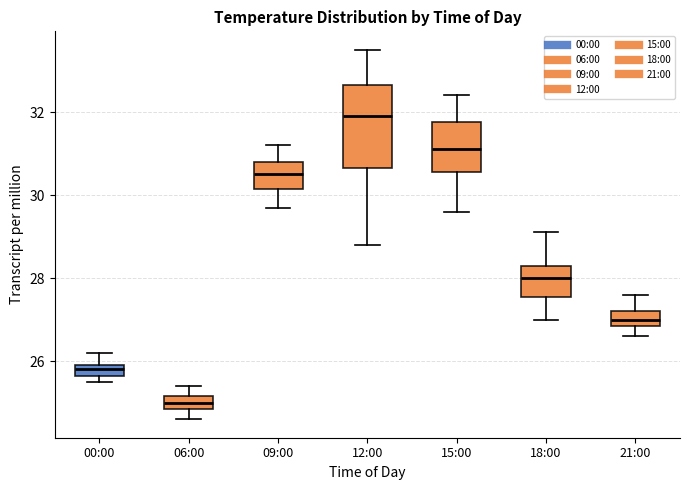

Comparing the boxes themselves (not the whiskers), which one is the tallest?

12:00